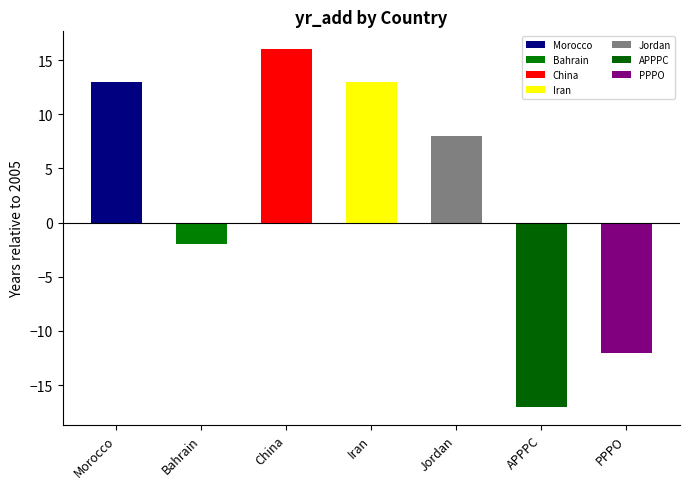

Are the bars grouped side by side (vs. stacked)?

No